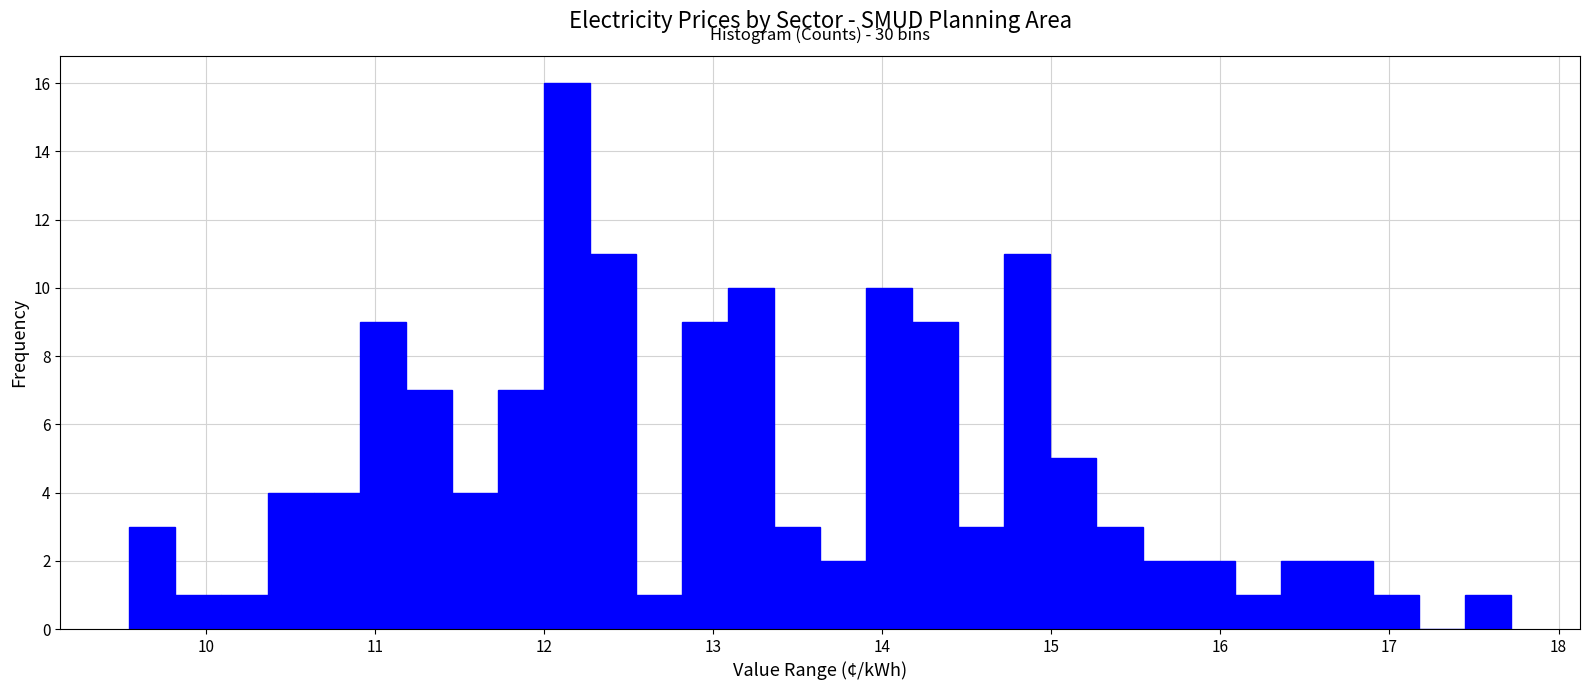

Around what value on the x-axis is the tallest bar? Give the approximate position of its centre, as read against the axis.

12.1